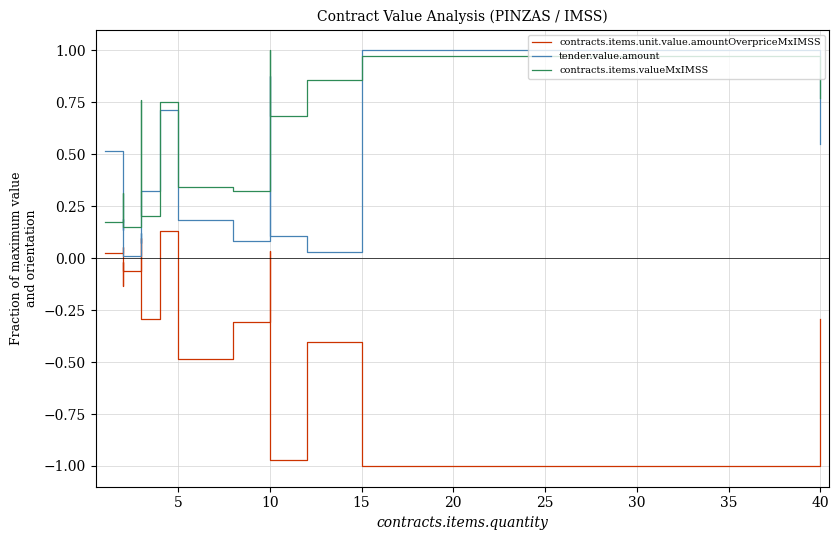

How many interior local valleys does the contracts.items.unit.value.amountOverpriceMxIMSS series have?

6